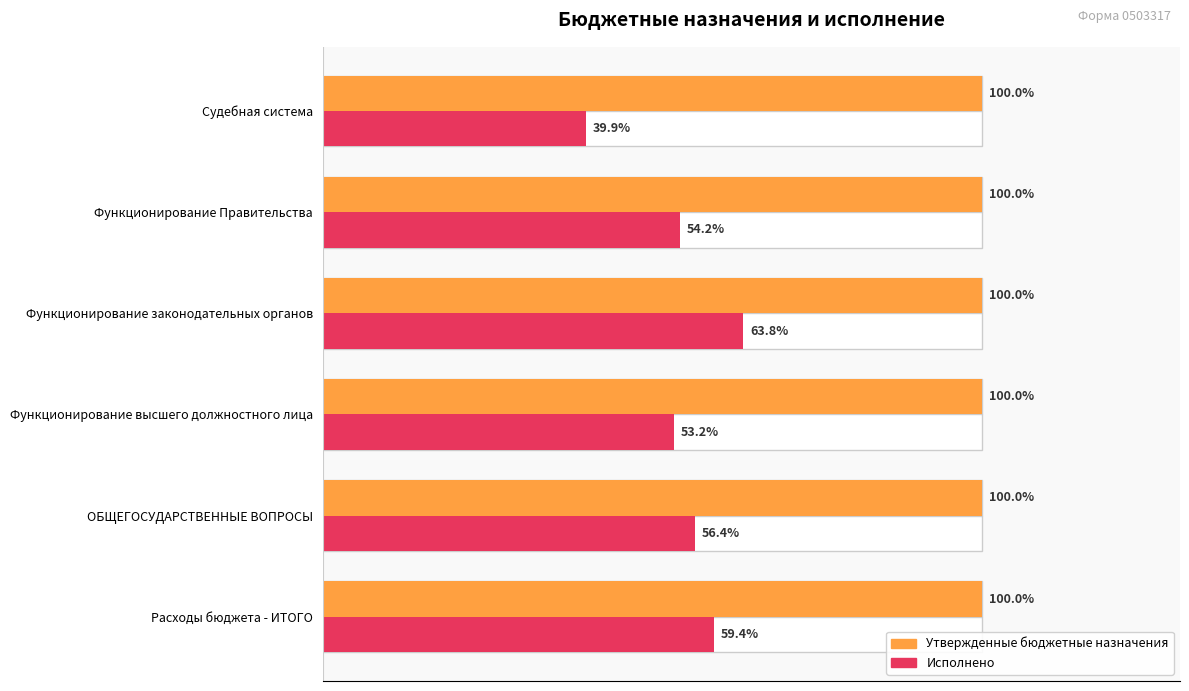

What is the difference between the highest and lowest values at 40?

52.9